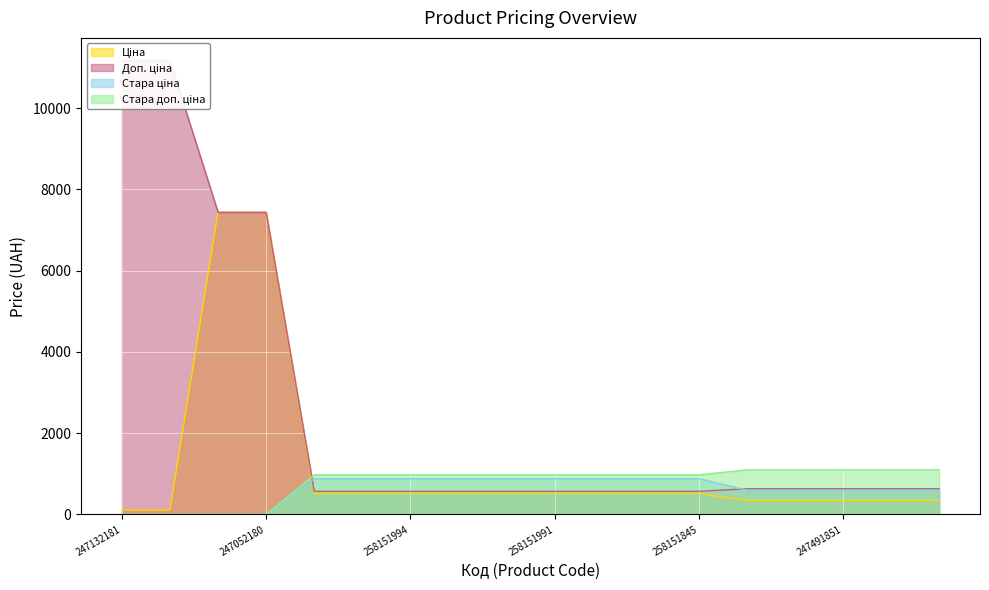

Between 247491993 and 258151996, which is larger?

258151996